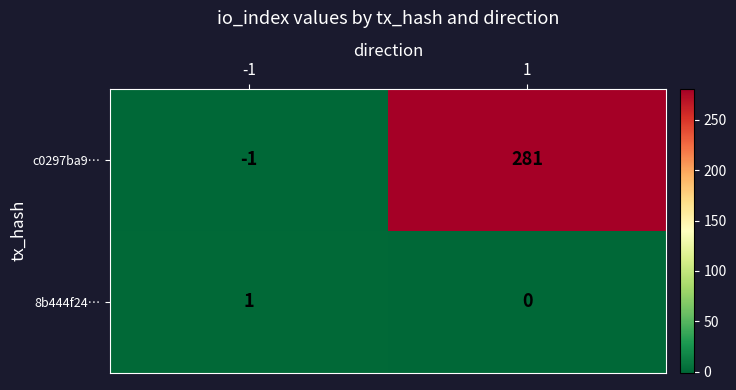

Count the number of categories in the chart.

2